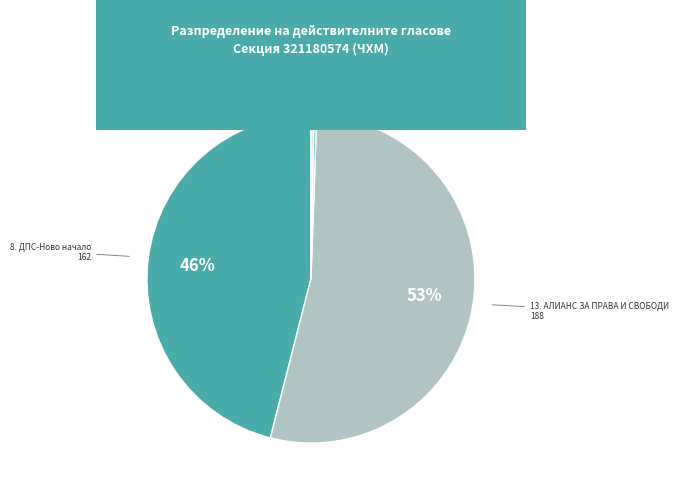

Is there any slice that represents more than half of the pie?

Yes